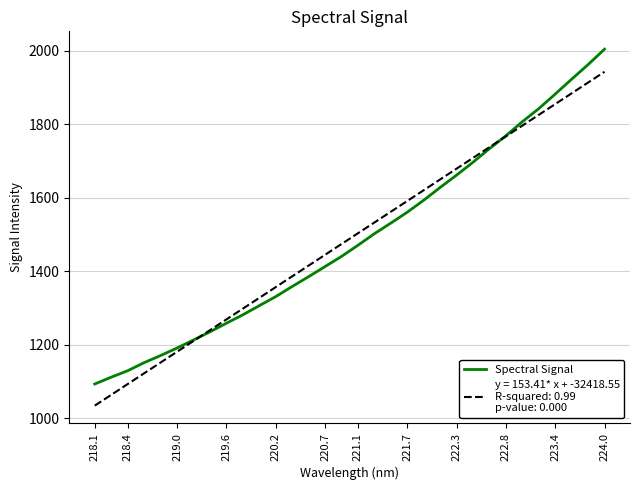

What is the smallest value displayed?

1034.7